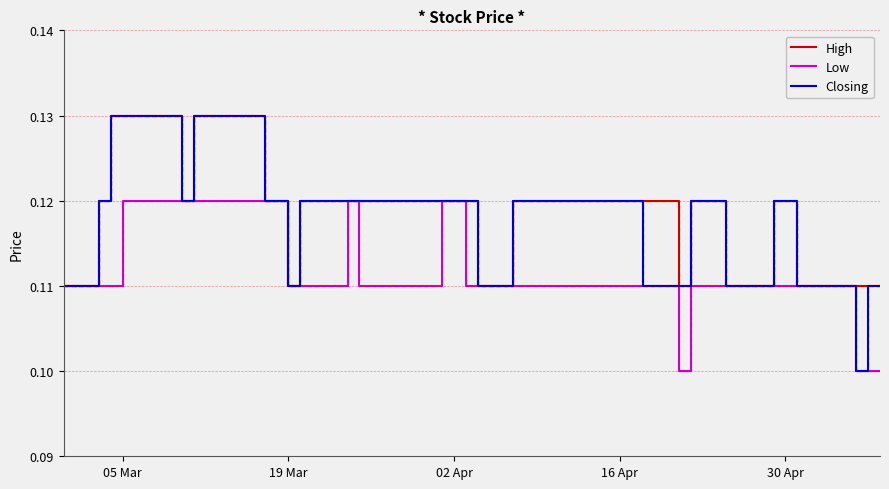

Which series has the largest range (max minus min)?

Closing